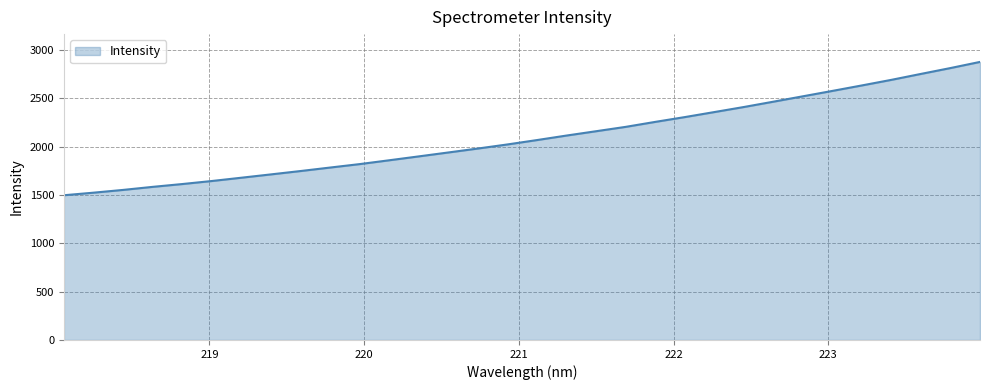

What is the minimum value shown in the chart?

1497.5